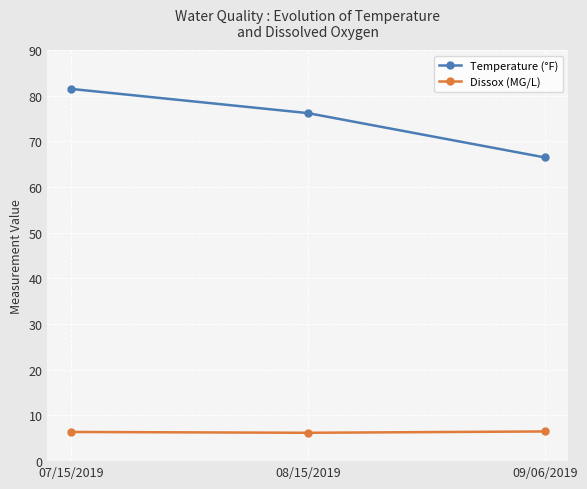

List the series in order of their overall mean, highest first.

Temperature (°F), Dissox (MG/L)